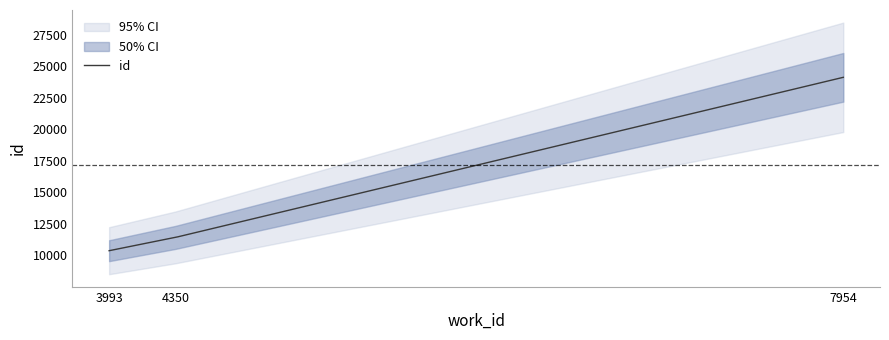

What is the difference between the values at 7954 and 4350?

12703